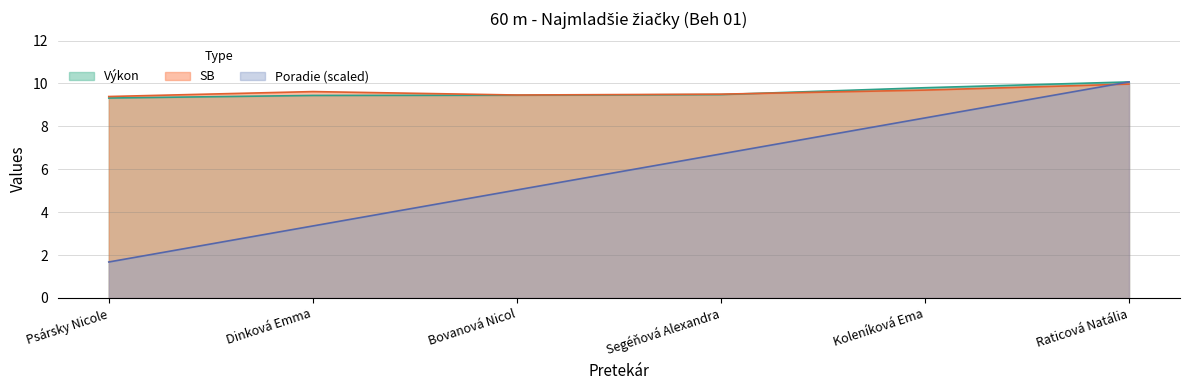

Does the chart have visible grid lines?

Yes